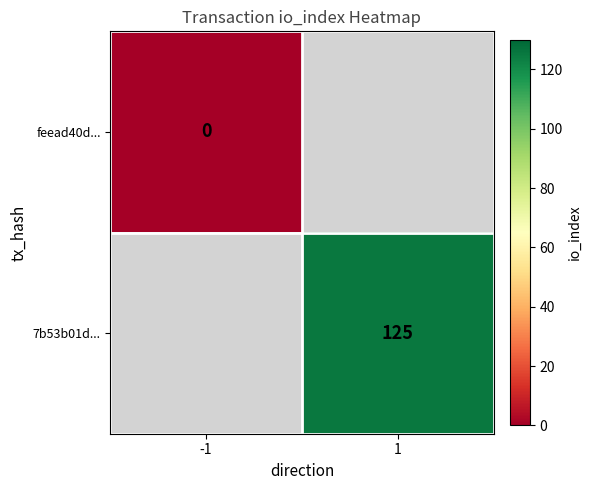

Rank the series by their average value, from lowest to highest.

feead40d..., 7b53b01d...